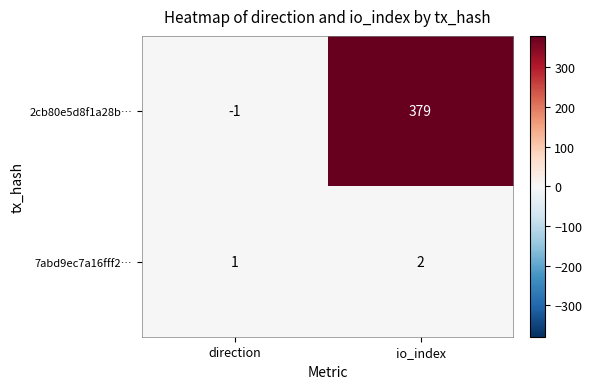

What is the sum of the 2cb80e5d8f1a28b… values at direction and io_index?

378